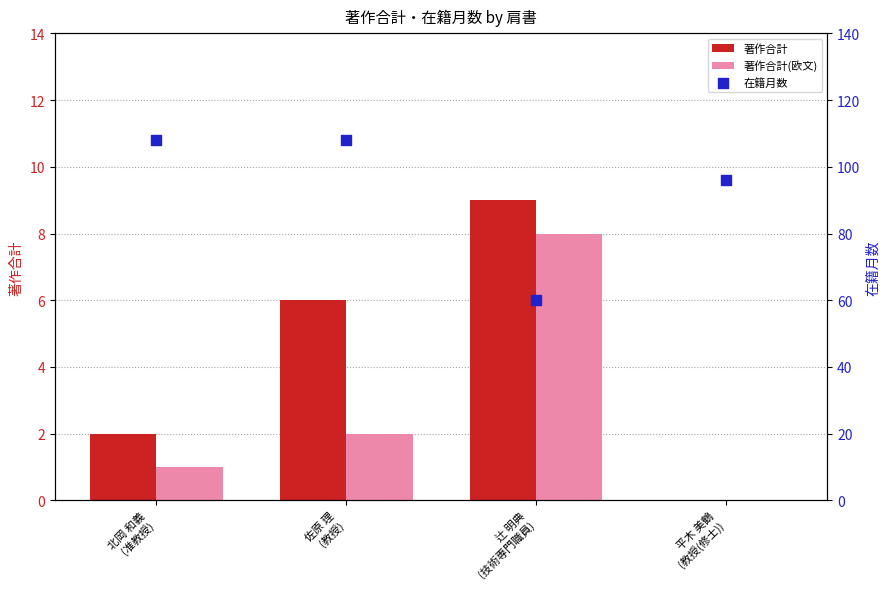

Which series reaches the maximum Y coordinate?

在籍月数